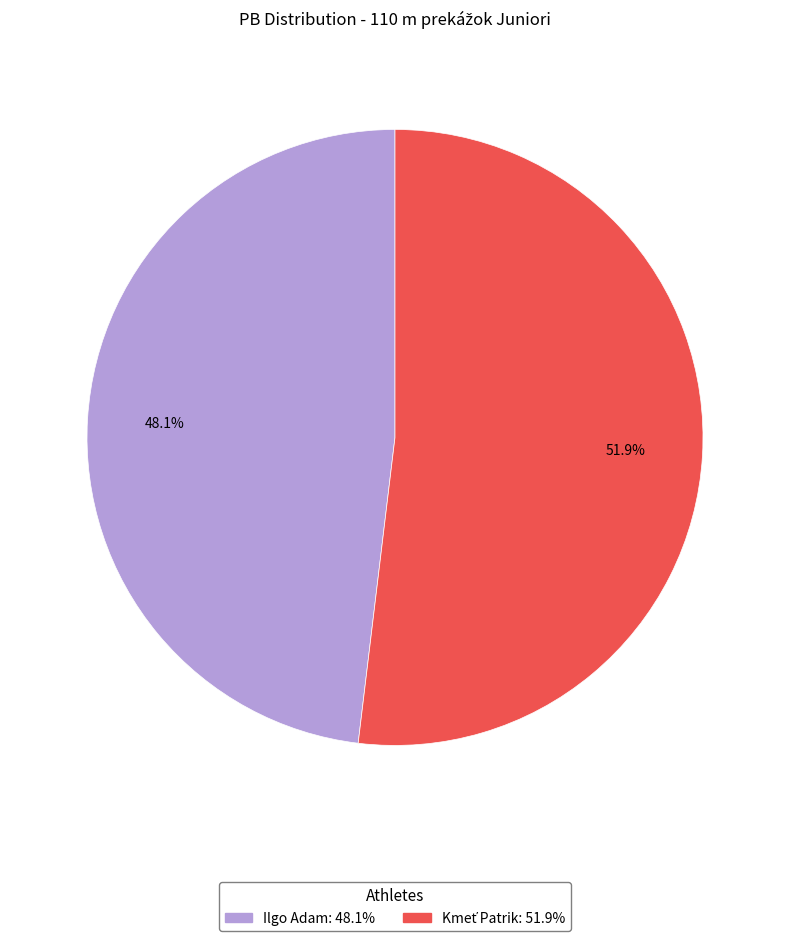

Which slice is the smallest?

Ilgo Adam